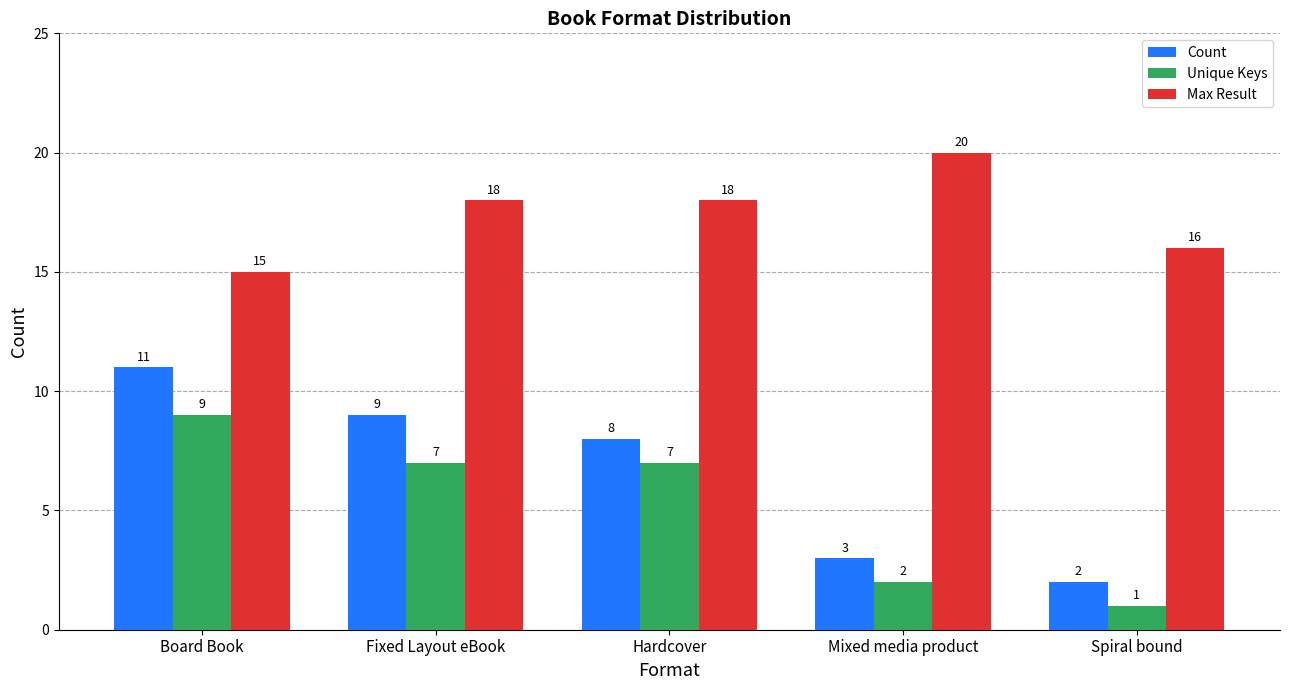

How many Unique Keys values are between 2 and 7?

3